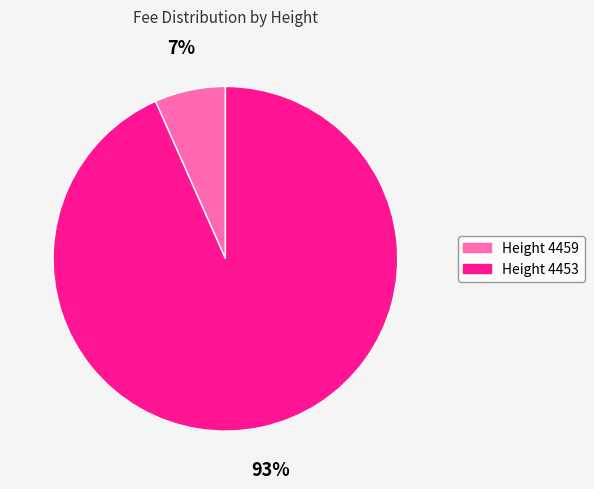

To the nearest percent, what percentage of the pie is Height 4459?

7%